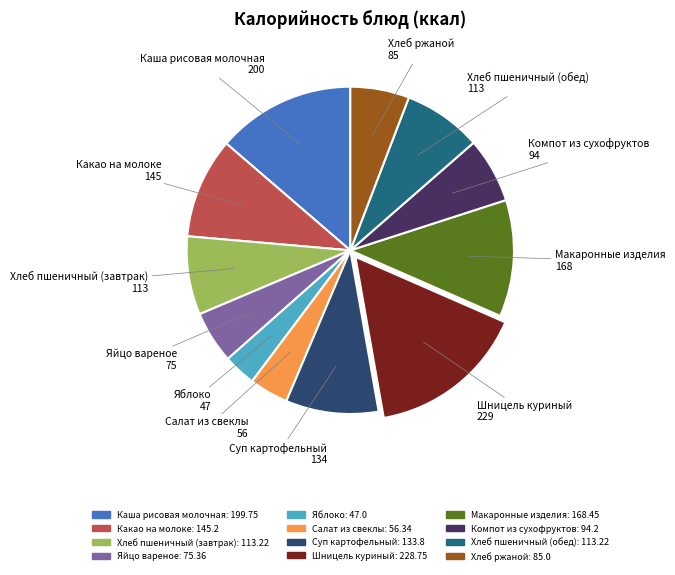

Between Суп картофельный and Шницель куриный, which is larger?

Шницель куриный